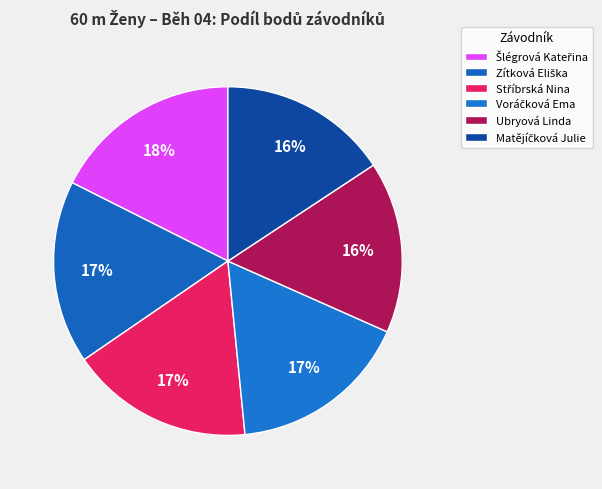

Does any single category account for the majority?

No